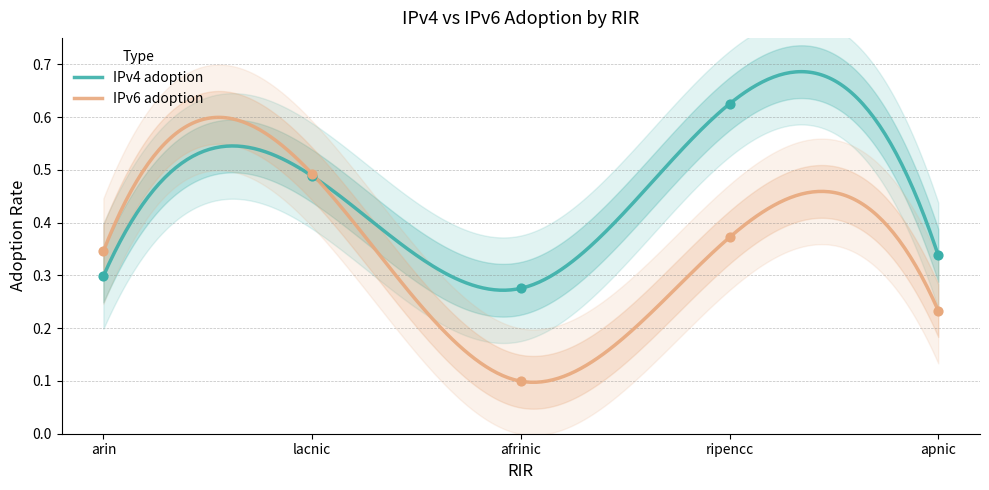

Which series contains the lowest Y value?

IPv6 adoption